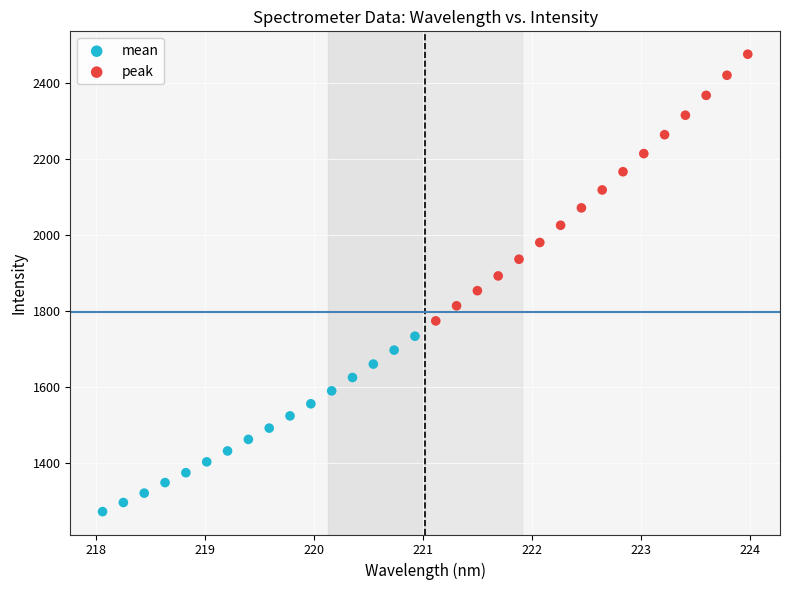

Which series contains the highest Y value?

peak